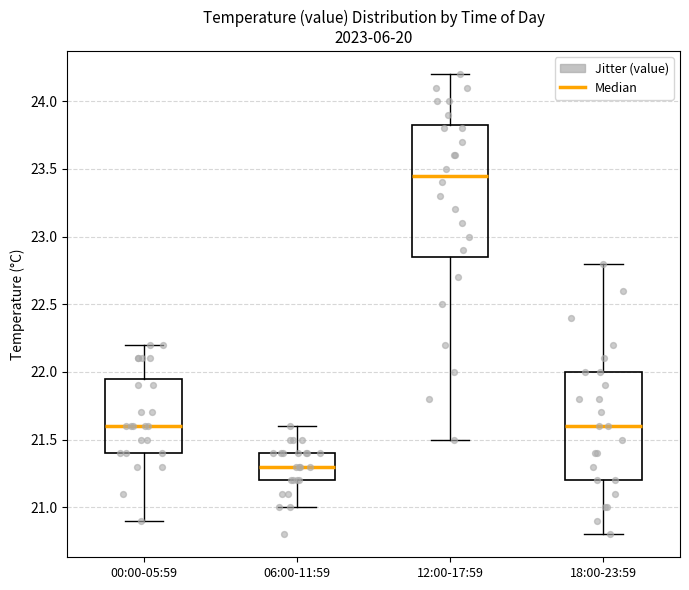

Reading left to right, read every box against the y-axis: the position of its median line, the range the box covers, and the ends of its whiskers. The values are not printed on the chart, so give them approximately, as read against the axis.

00:00-05:59: median 21.60, box 21.40 to 21.95, whiskers 20.90 to 22.20
06:00-11:59: median 21.30, box 21.20 to 21.40, whiskers 21.00 to 21.60
12:00-17:59: median 23.45, box 22.85 to 23.85, whiskers 21.50 to 24.20
18:00-23:59: median 21.60, box 21.20 to 22.00, whiskers 20.80 to 22.80